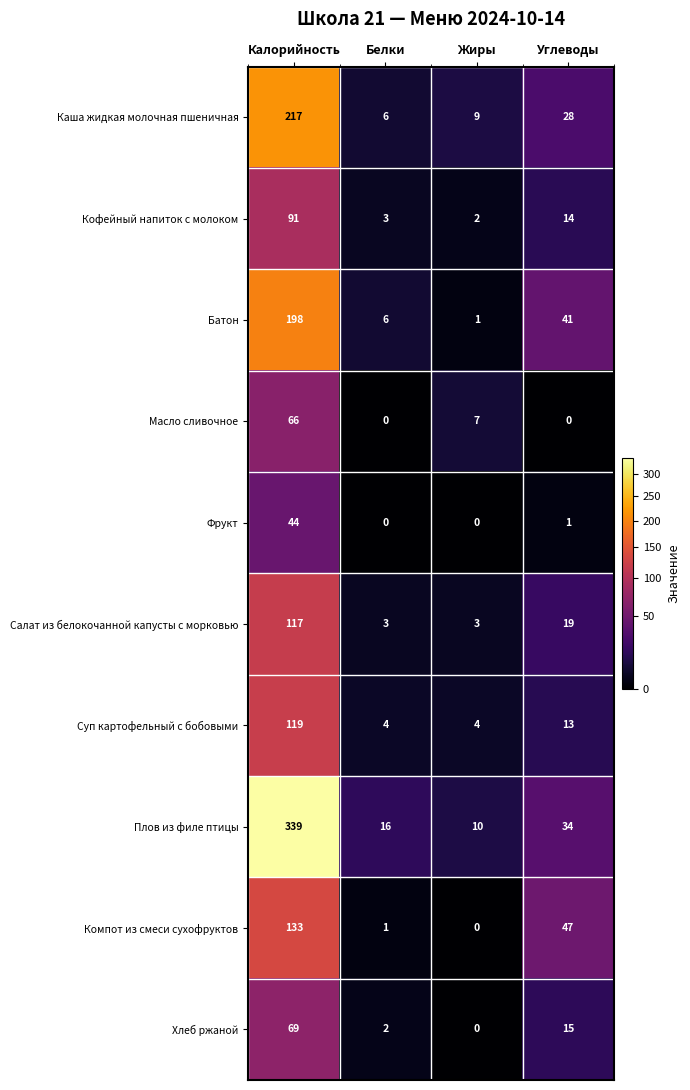

True or false: Батон has a value of 8 at Белки.

False